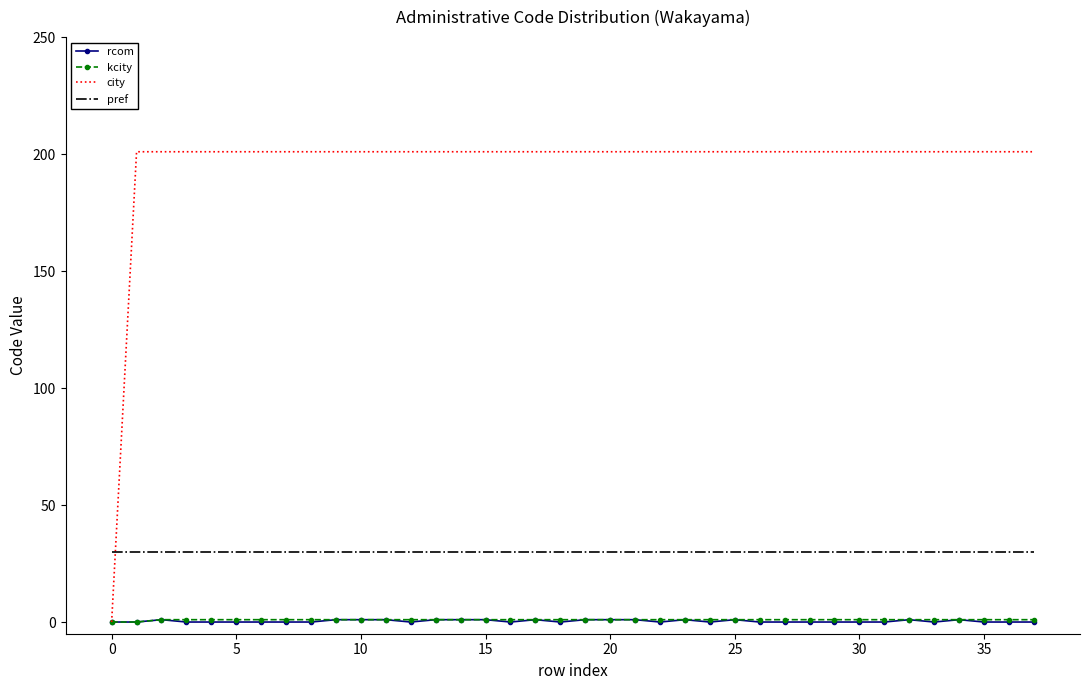

How many intersections are there between pref and city?

1